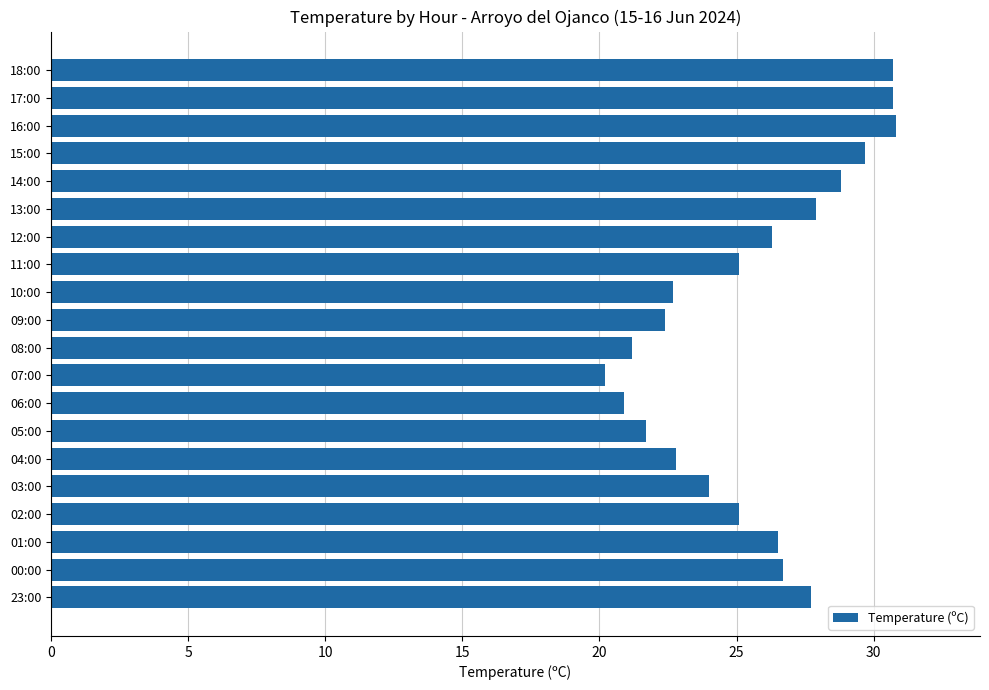

What value does the data have at 03:00?

24.0